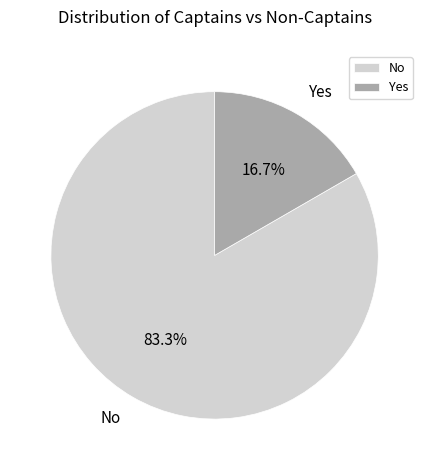

What is the smallest slice in the pie chart?

Yes